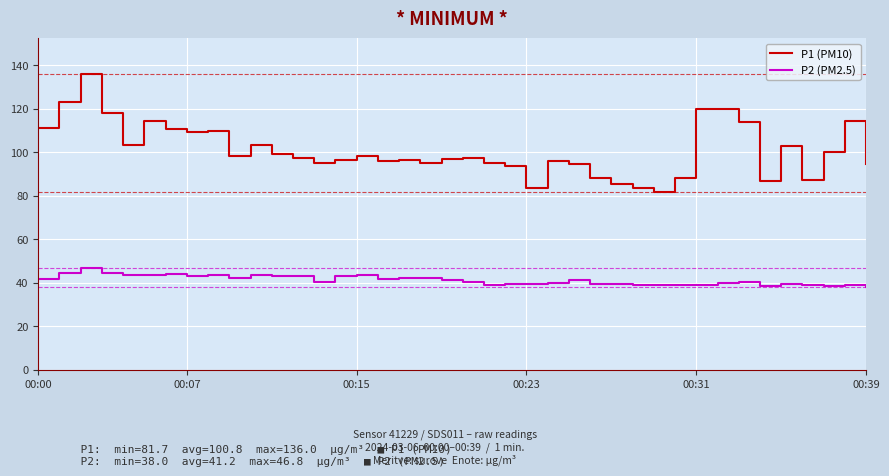

True or false: P2 (PM2.5) and P1 (PM10) cross at least once.

False